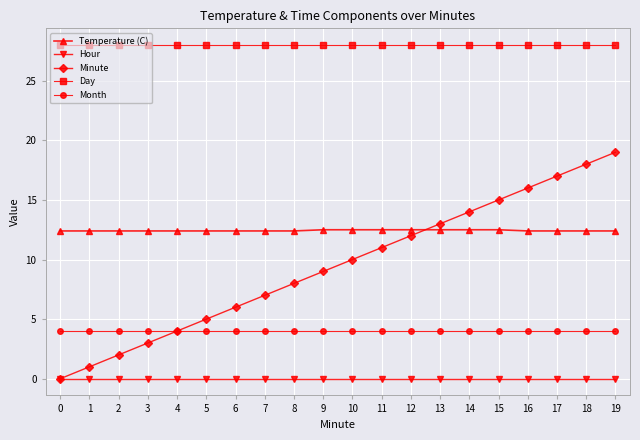

What is the highest value of the Minute series?

19.0